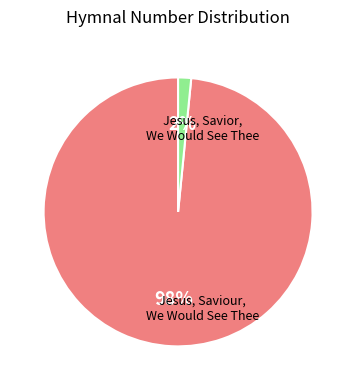

Is there a majority slice in this chart?

Yes